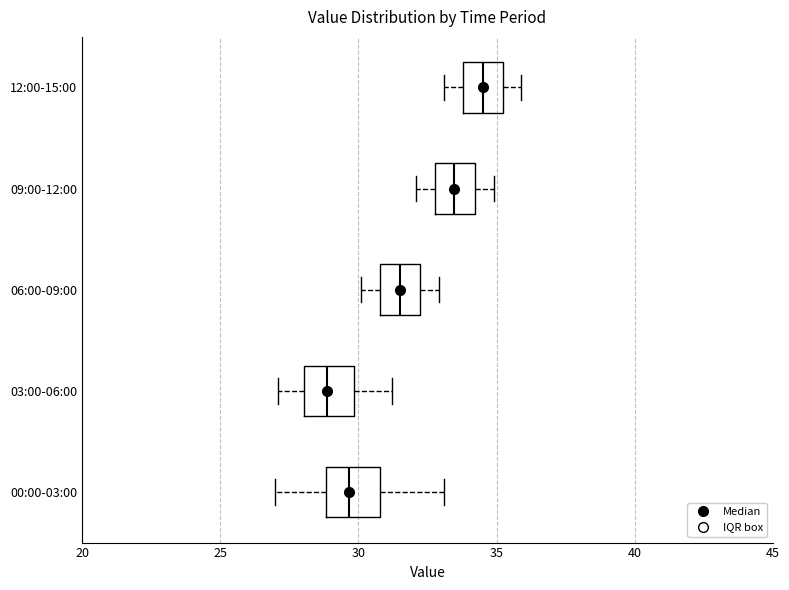

Reading bottom to top, transcribe this box plot: for each box, give where its median line is, the range the box spans, and where its two whiskers end, as read against the x-axis. The values are not printed on the chart, so give them approximately, as read against the axis.

00:00-03:00: median 29.5, box 29.0 to 31.0, whiskers 27.0 to 33.0
03:00-06:00: median 29.0, box 28.0 to 30.0, whiskers 27.0 to 31.0
06:00-09:00: median 31.5, box 31.0 to 32.0, whiskers 30.0 to 33.0
09:00-12:00: median 33.5, box 33.0 to 34.0, whiskers 32.0 to 35.0
12:00-15:00: median 34.5, box 34.0 to 35.0, whiskers 33.0 to 36.0